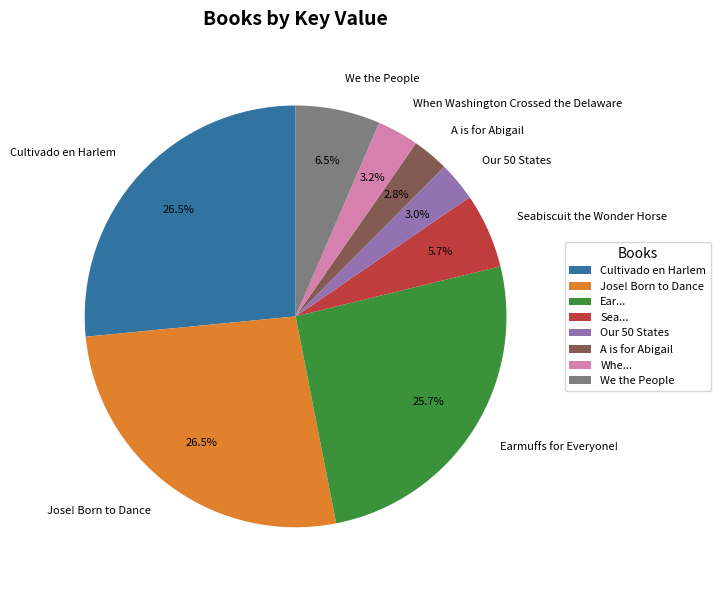

The Cultivado en Harlem slice represents 18% of the pie. True or false?

False